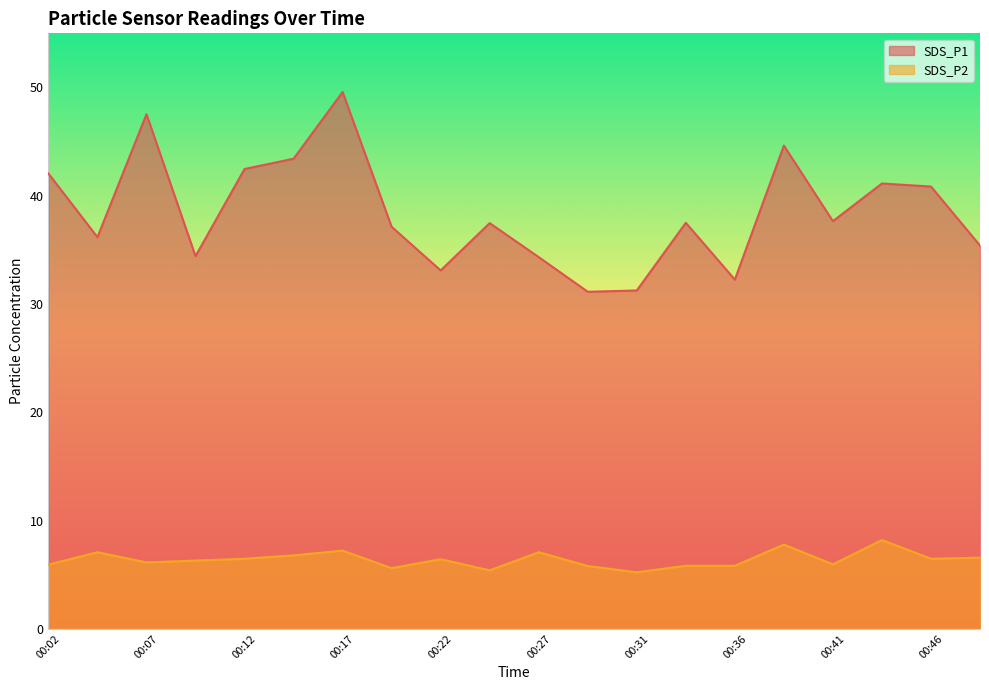

What is the spread (max minus min) of values at 00:22?

26.7